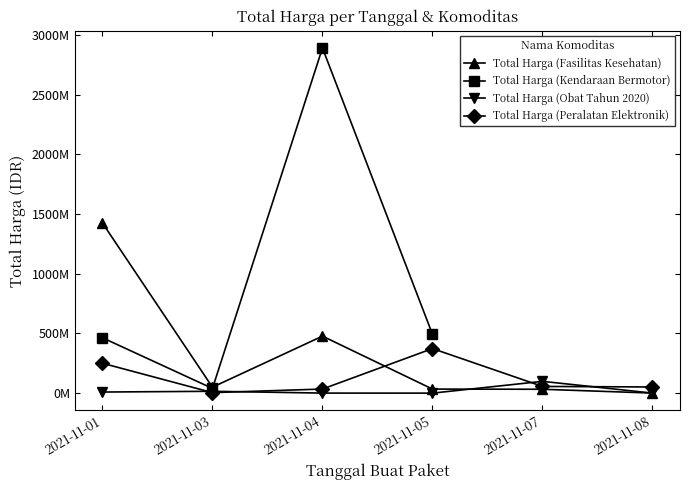

Does the chart have visible grid lines?

No